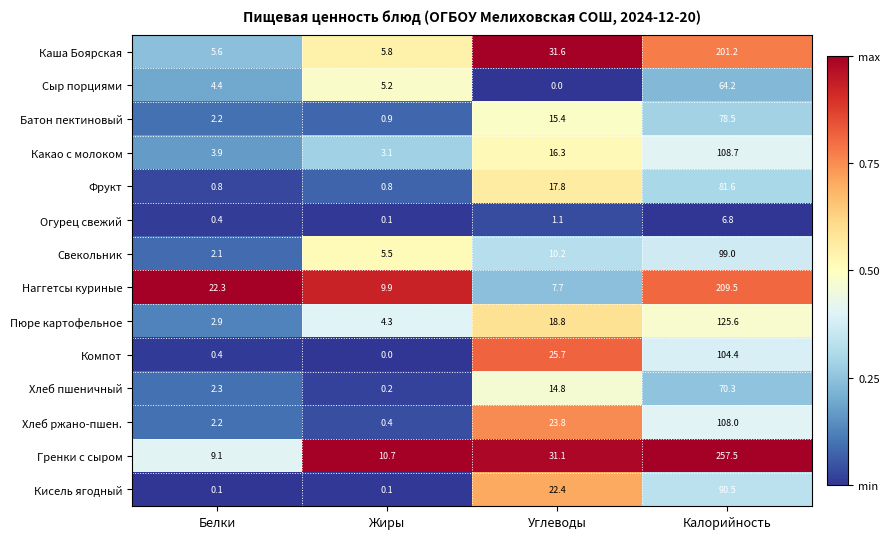

True or false: Хлеб пшеничный has a value of 0.2 at Жиры.

True